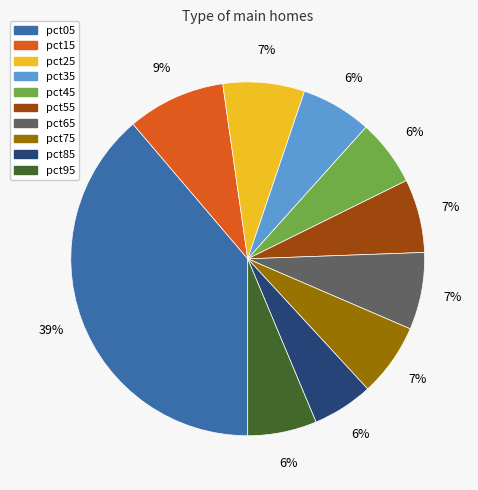

Which has a higher value, pct05 or pct95?

pct05